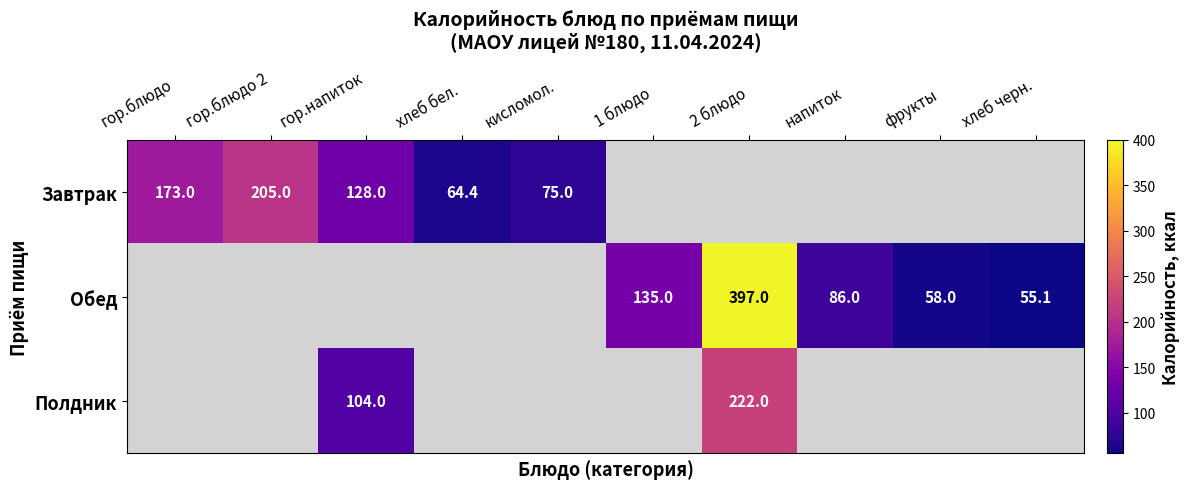

The Обед series shows 21.4 at фрукты. True or false?

False